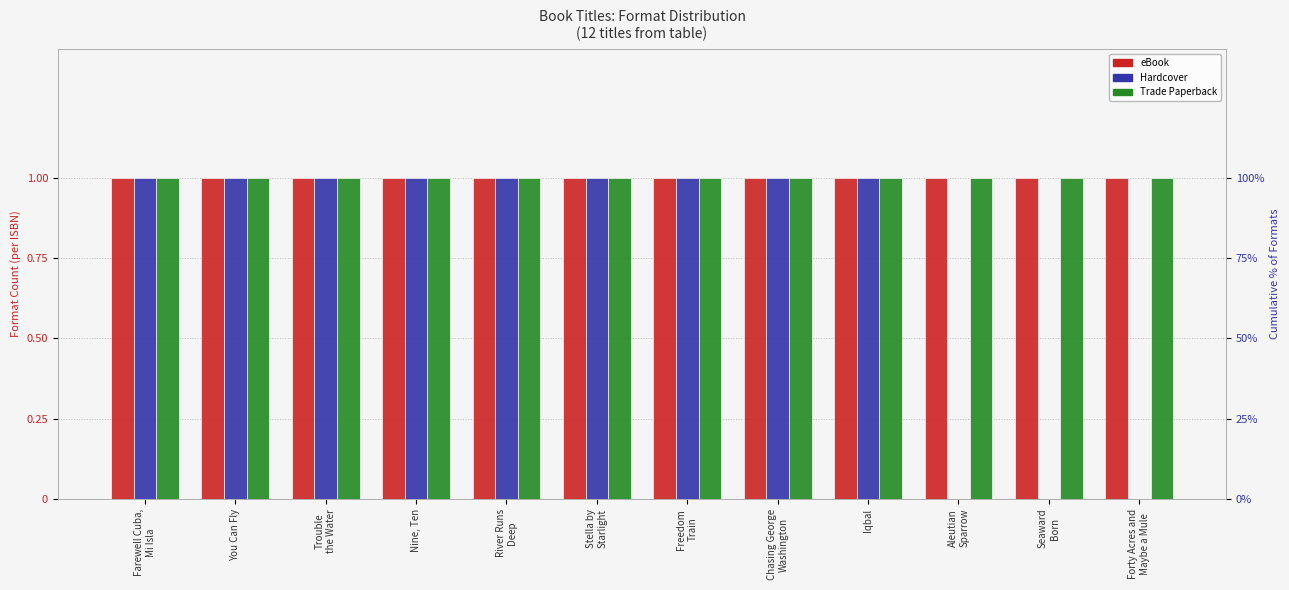

How many groups of bars are there?

12